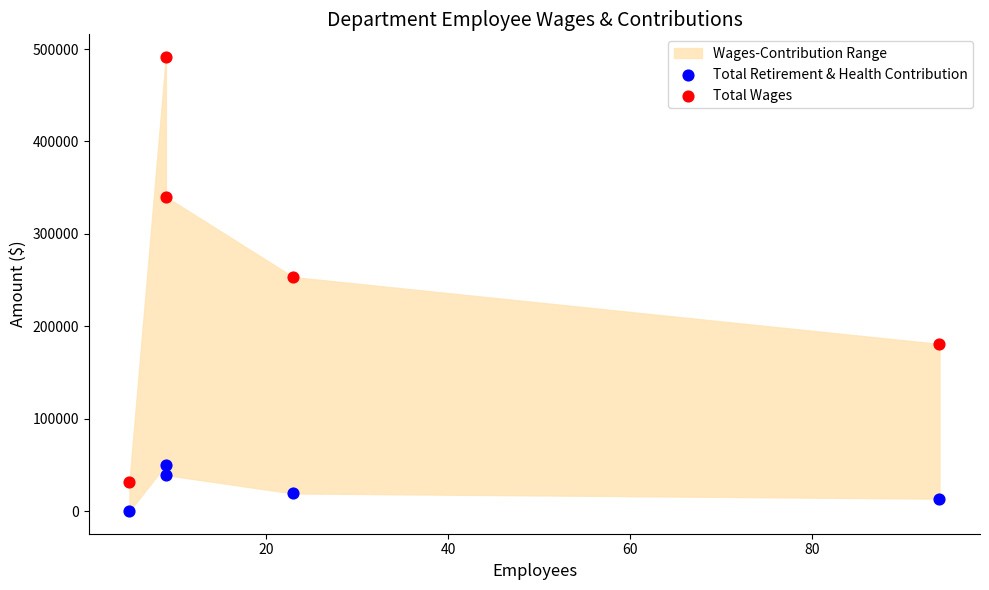

In the Total Wages series, what Y value is closest to 261543?

253197